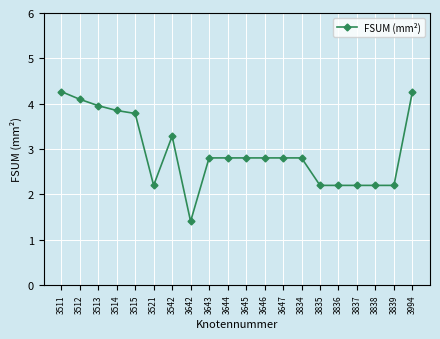

Reading right to left, extract all data points from this chart.

3994=4.3	3839=2.2	3838=2.2	3837=2.2	3836=2.2	3835=2.2	3834=2.8	3647=2.8	3646=2.8	3645=2.8	3644=2.8	3643=2.8	3642=1.4	3542=3.3	3521=2.2	3515=3.8	3514=3.8	3513=4.0	3512=4.1	3511=4.3